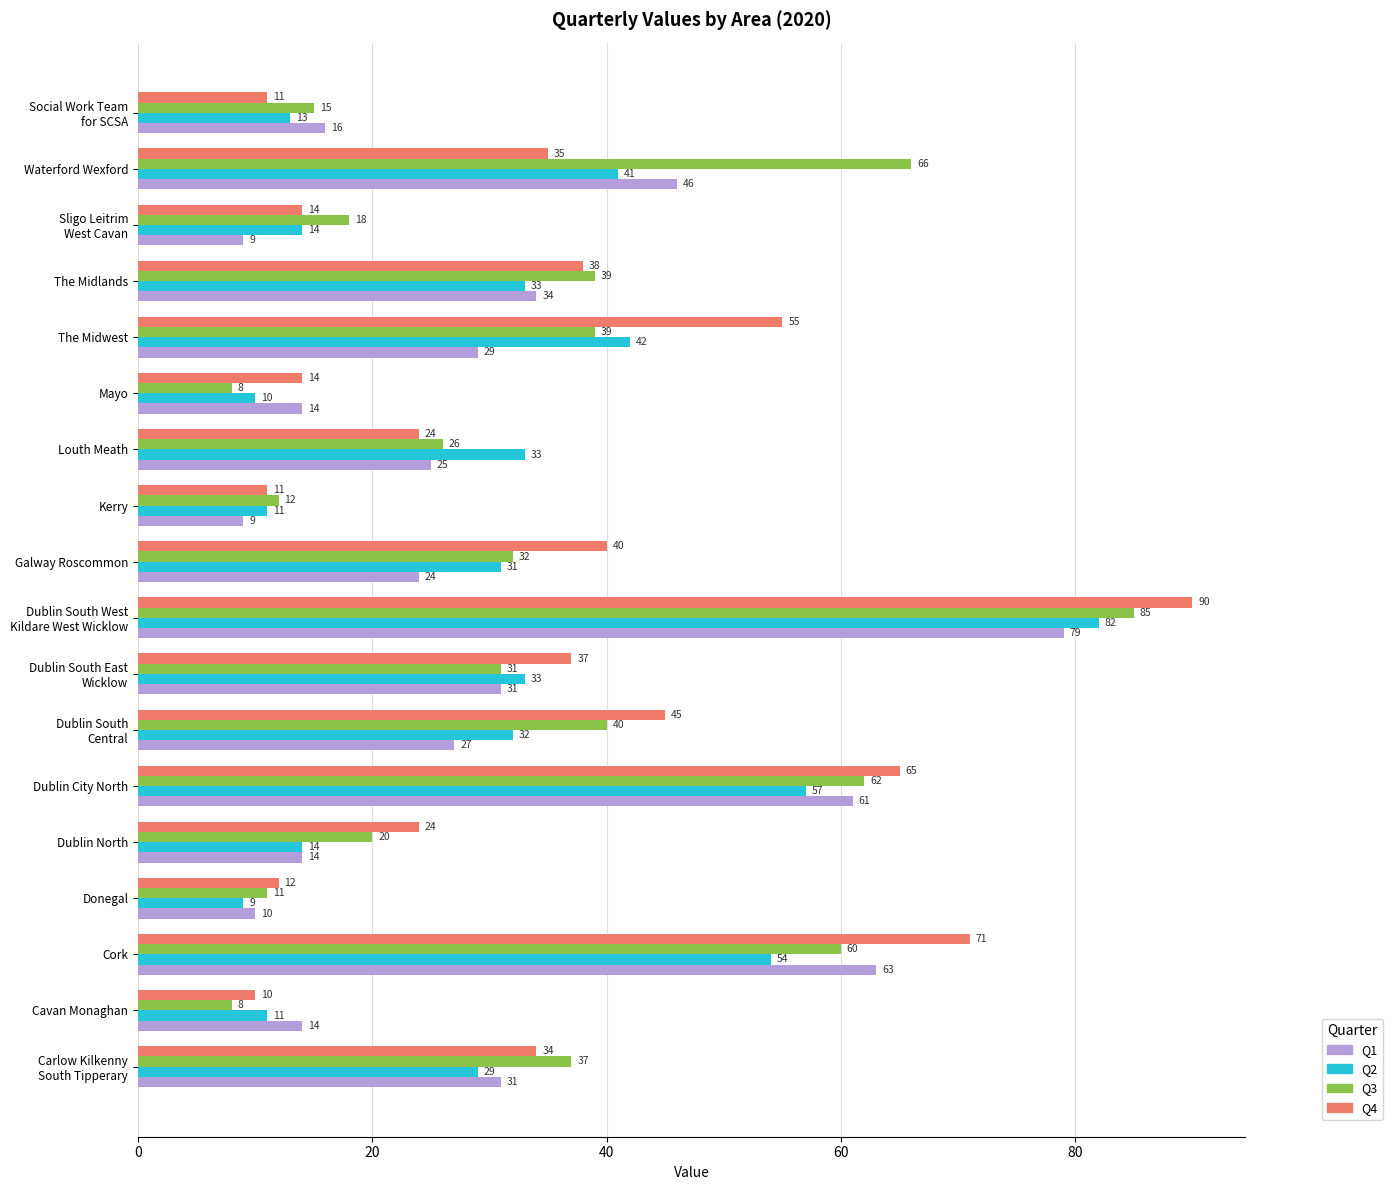

The Q2 series shows 18 at Cavan Monaghan. True or false?

False